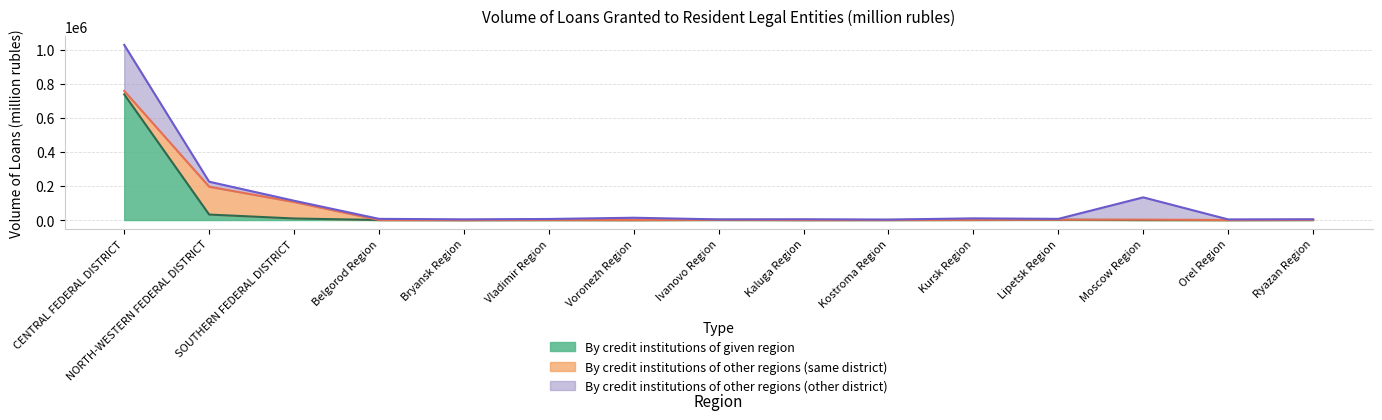

What is the value of the By credit institutions of other regions (same district) point at the 12th from the left?

63